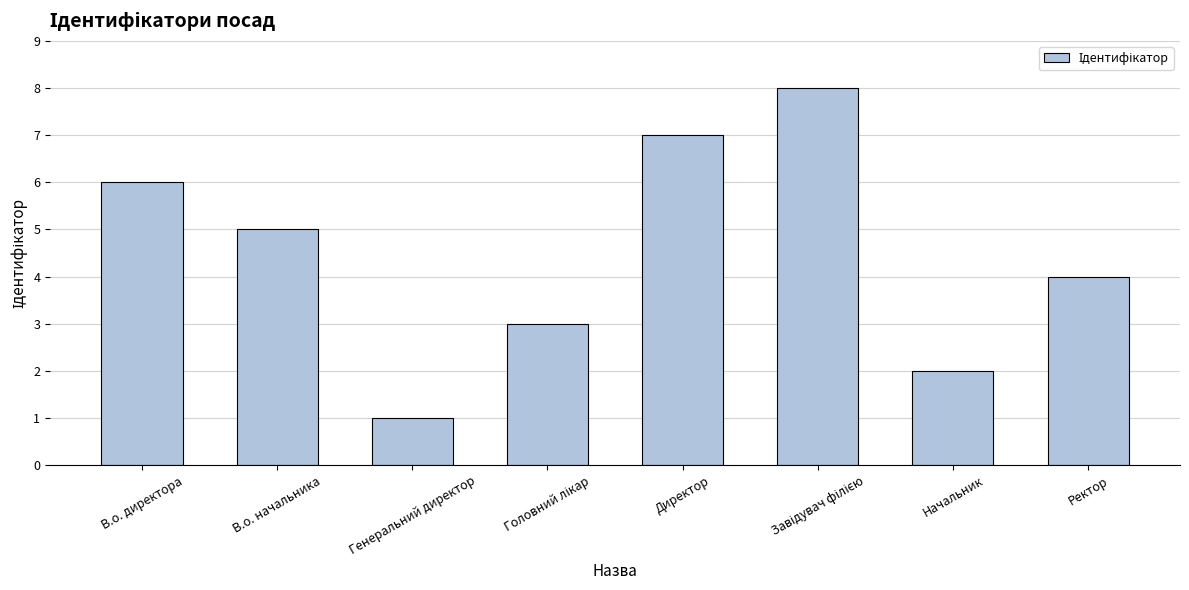

How many bars are there in total?

8